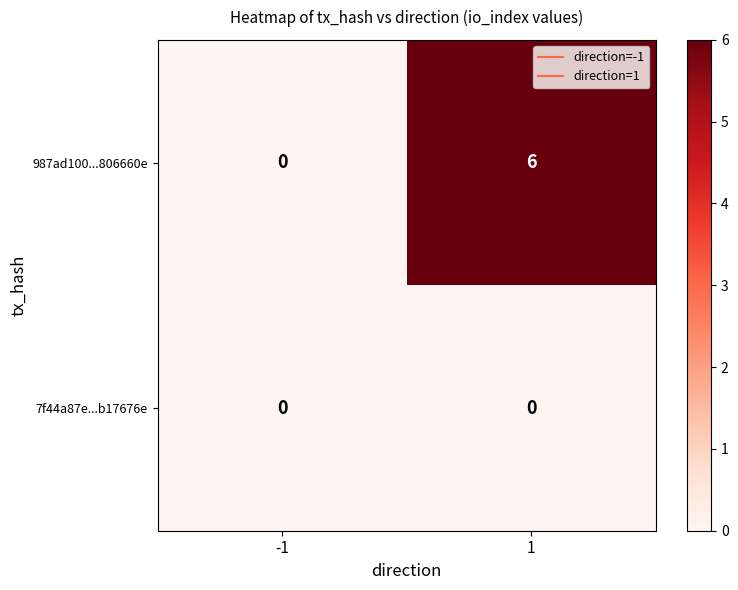

What is the total value across all series at 1?

6